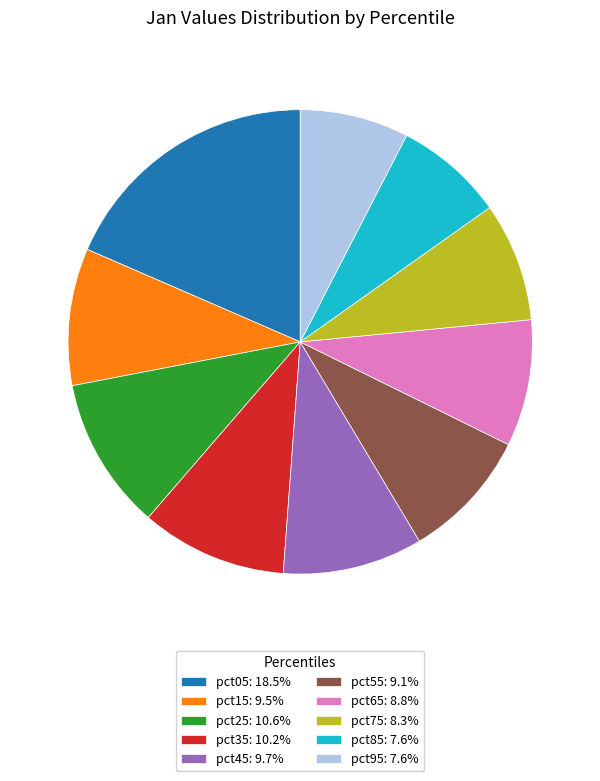

Is pct45: 9.7% the majority of the pie?

No